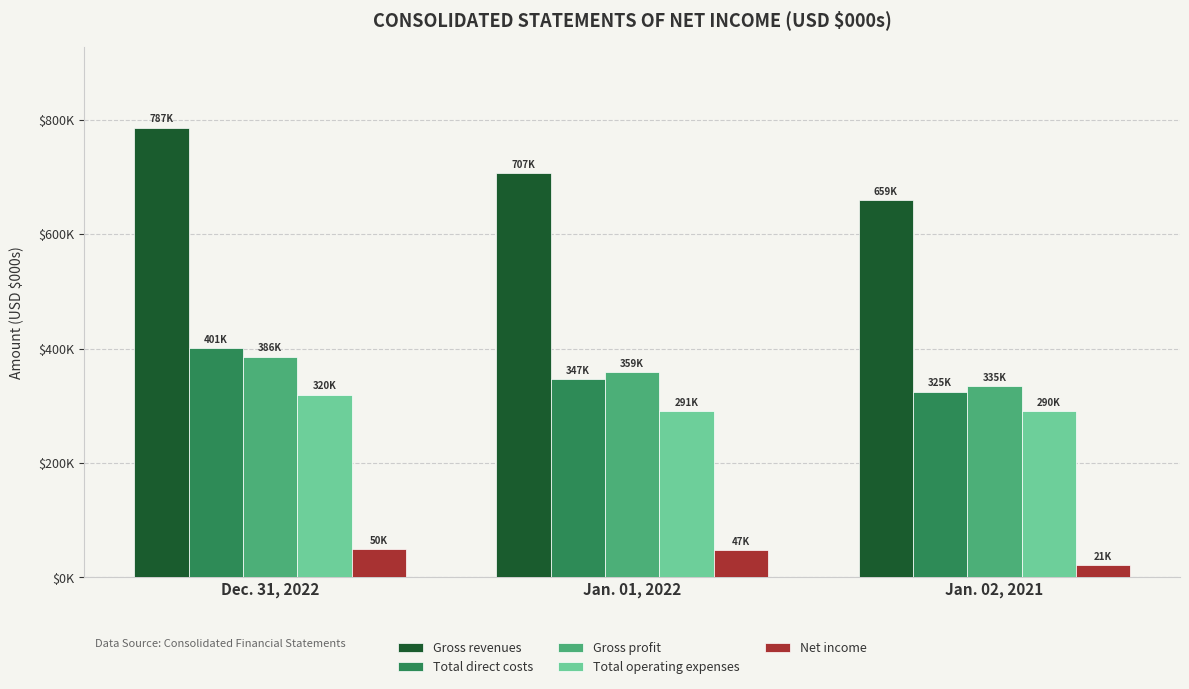

What are all the series names shown in the legend?

Gross revenues, Total direct costs, Gross profit, Total operating expenses, Net income